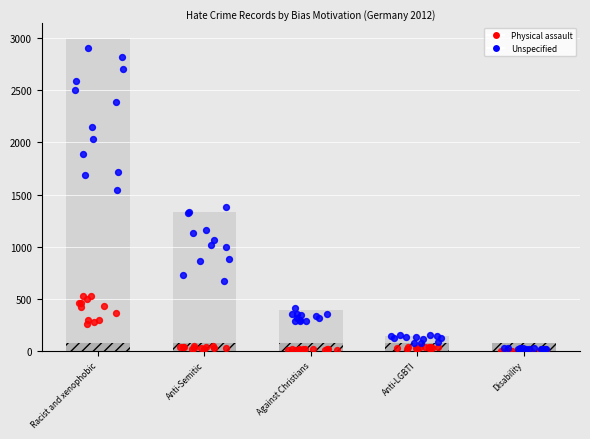

Is the value of Unspecified at Against Christians greater than the value of Physical assault at 5?

Yes